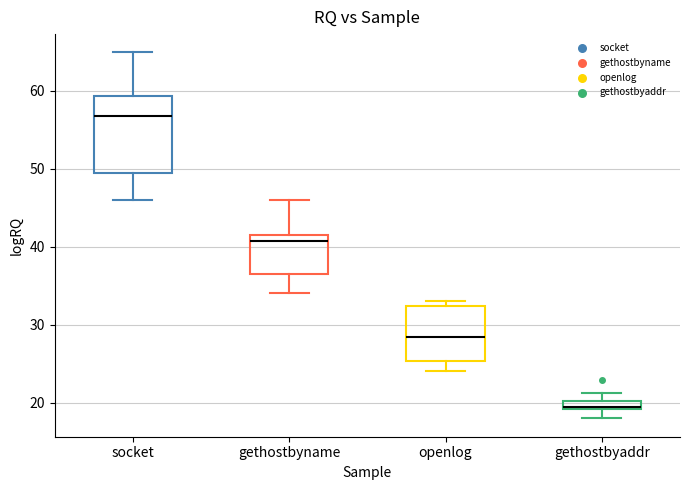

Which box is the tallest, from its lower edge to its upper edge?

socket